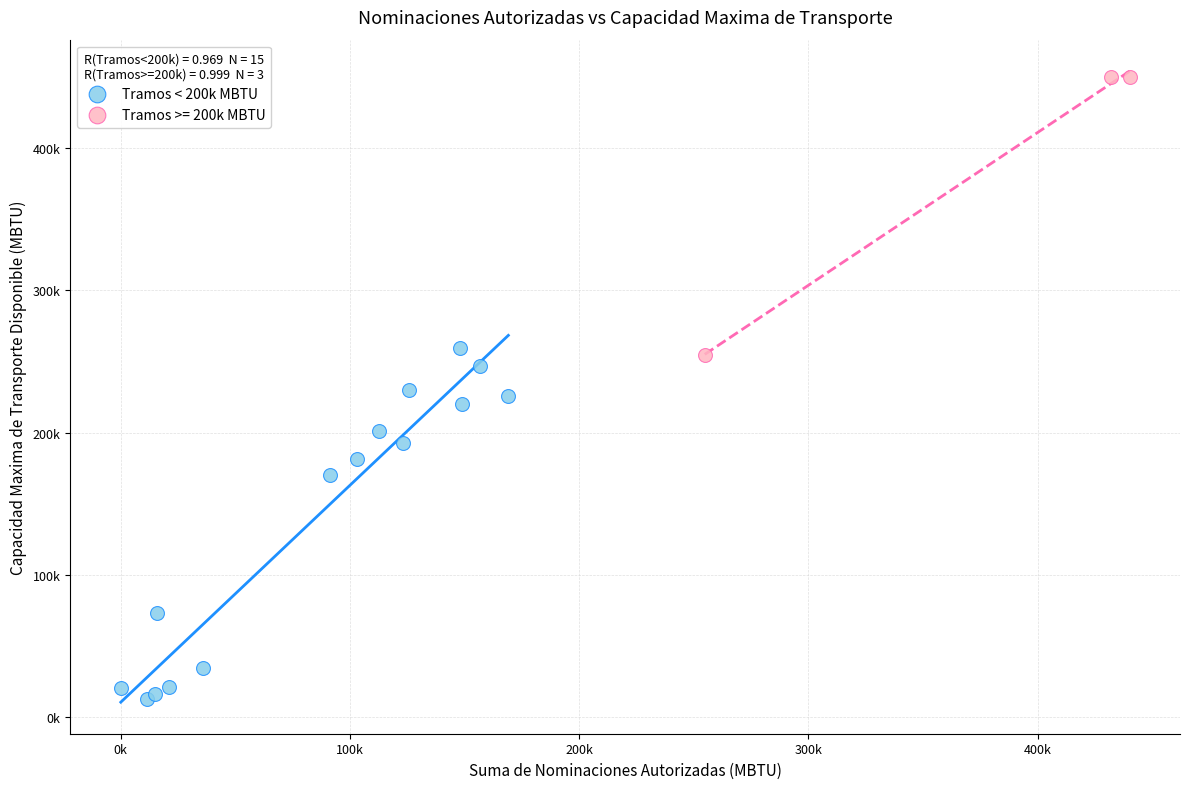

What are all the series names shown in the legend?

Tramos < 200k MBTU, Tramos >= 200k MBTU